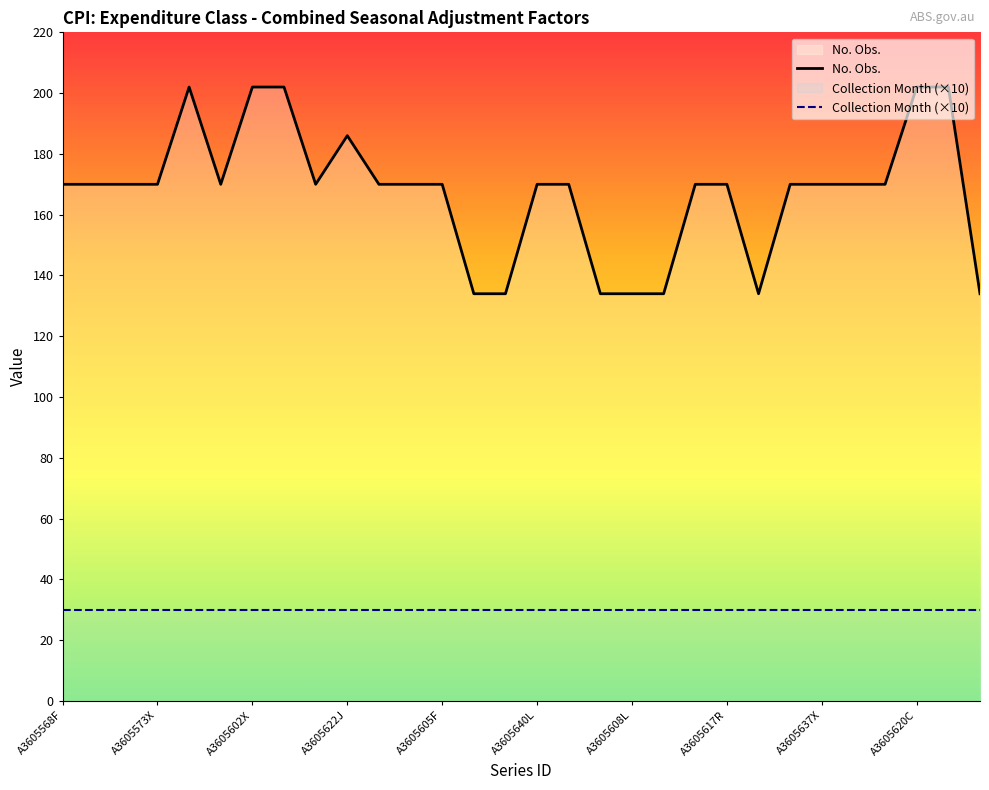

True or false: No. Obs. and Collection Month (×10) cross at least once.

False